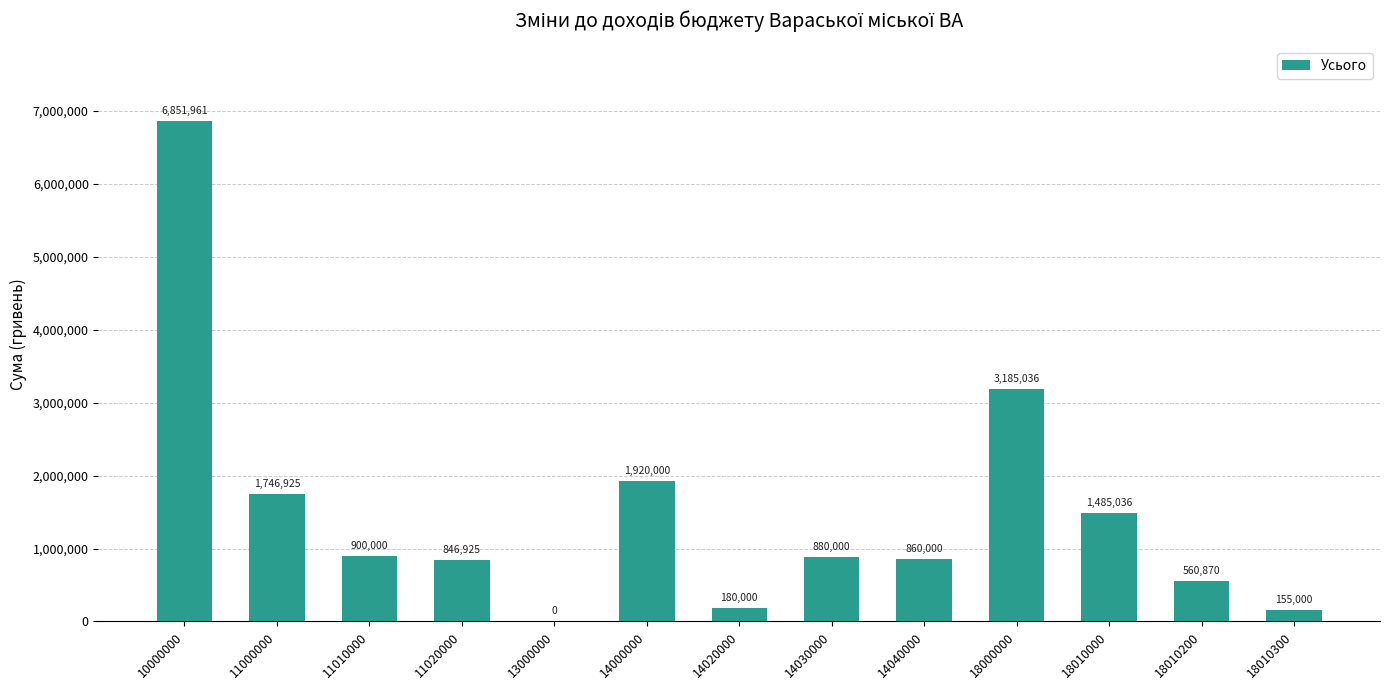

Reading right to left, what are all the values shown in this chart?

18010300=155000	18010200=560870	18010000=1485036	18000000=3185036	14040000=860000	14030000=880000	14020000=180000	14000000=1920000	13000000=0	11020000=846925	11010000=900000	11000000=1746925	10000000=6851961